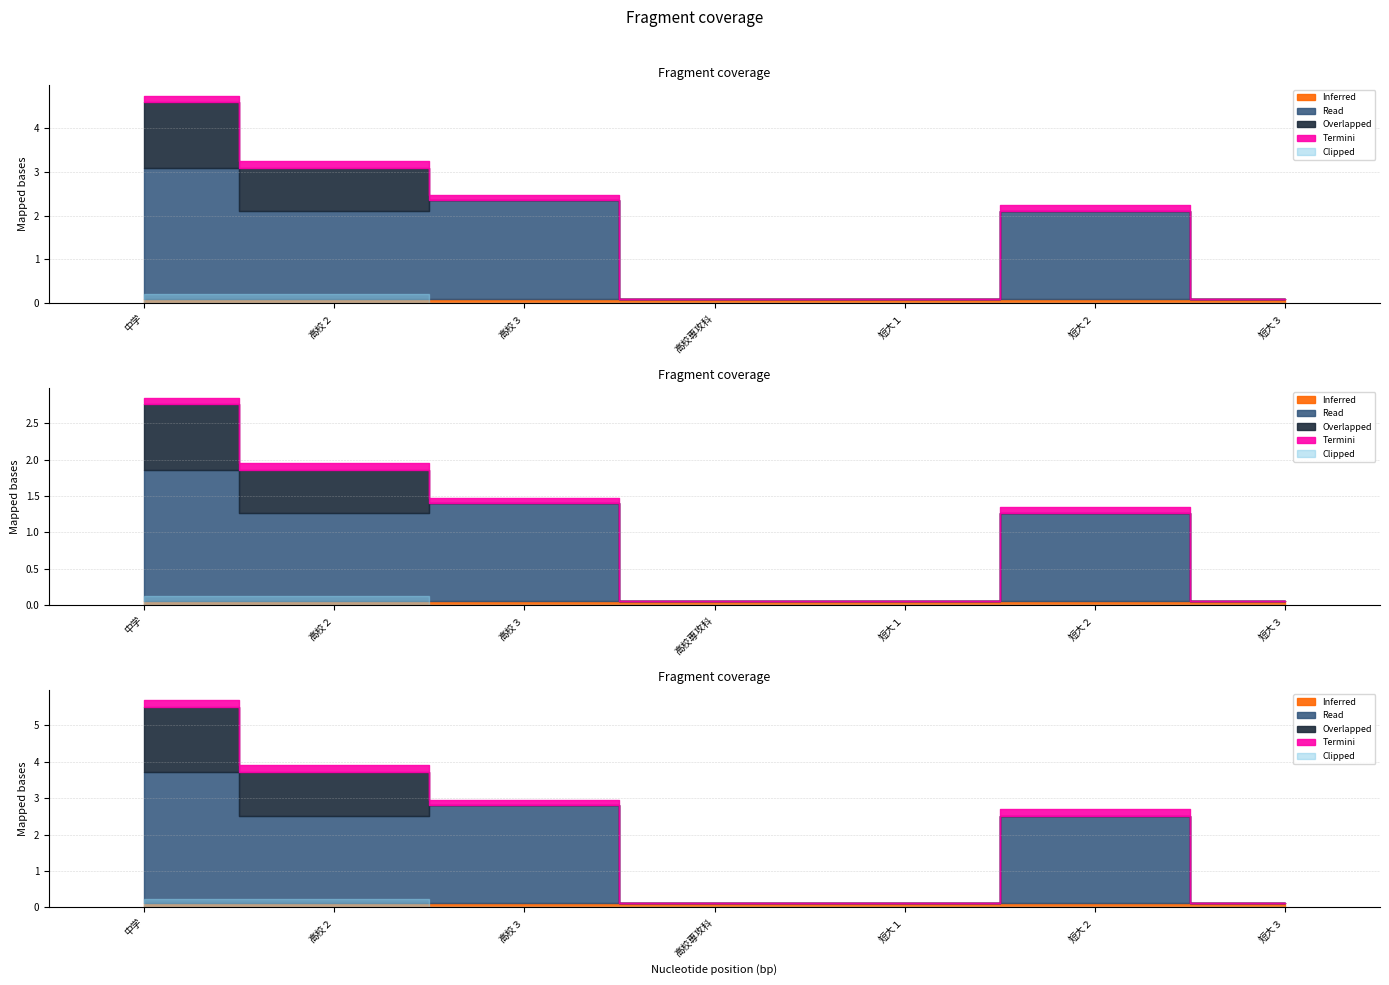

The 正規課程 series shows -0.5 at 高校３. True or false?

False